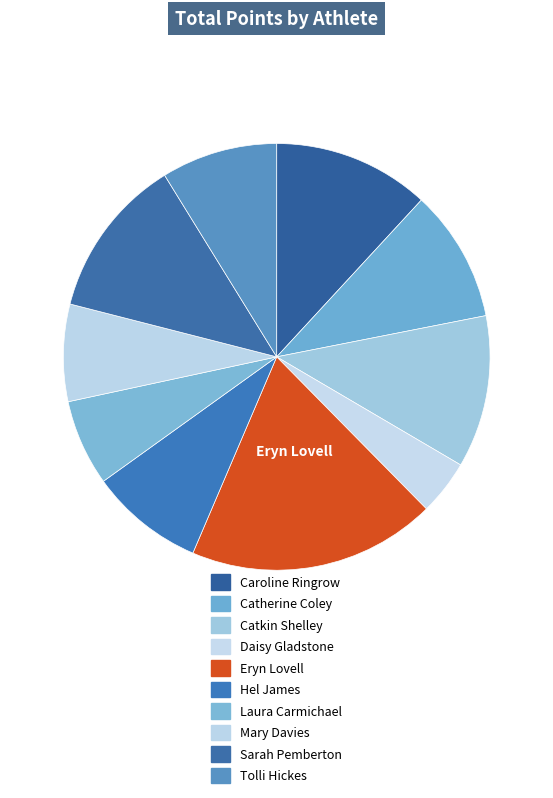

To the nearest percent, what portion does Catkin Shelley represent?

12%